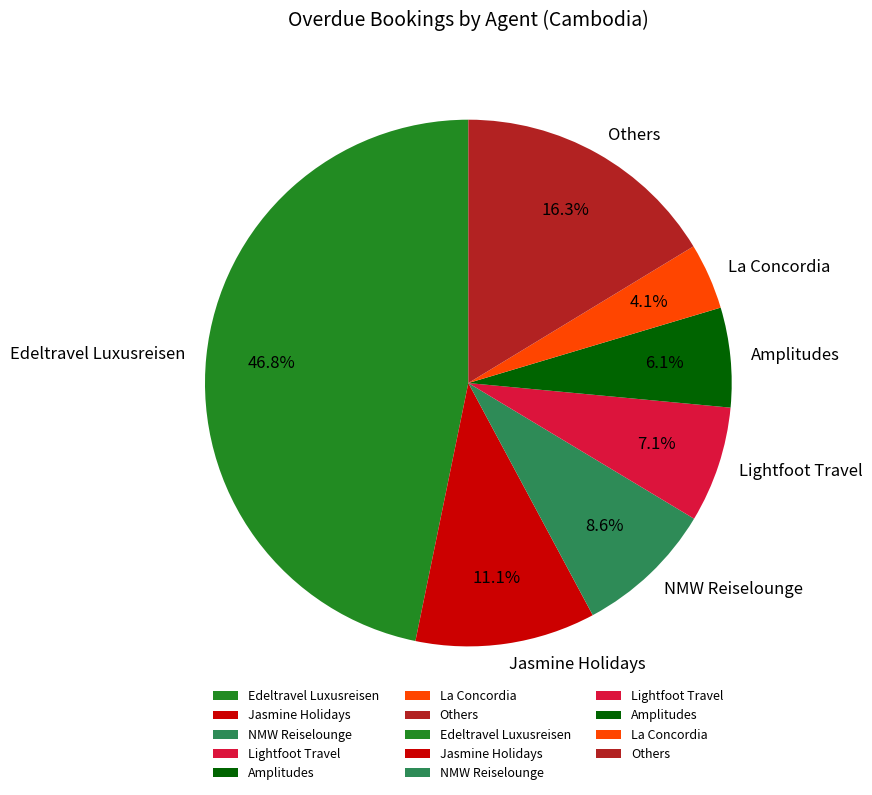

What is the largest slice in the pie chart?

Edeltravel Luxusreisen